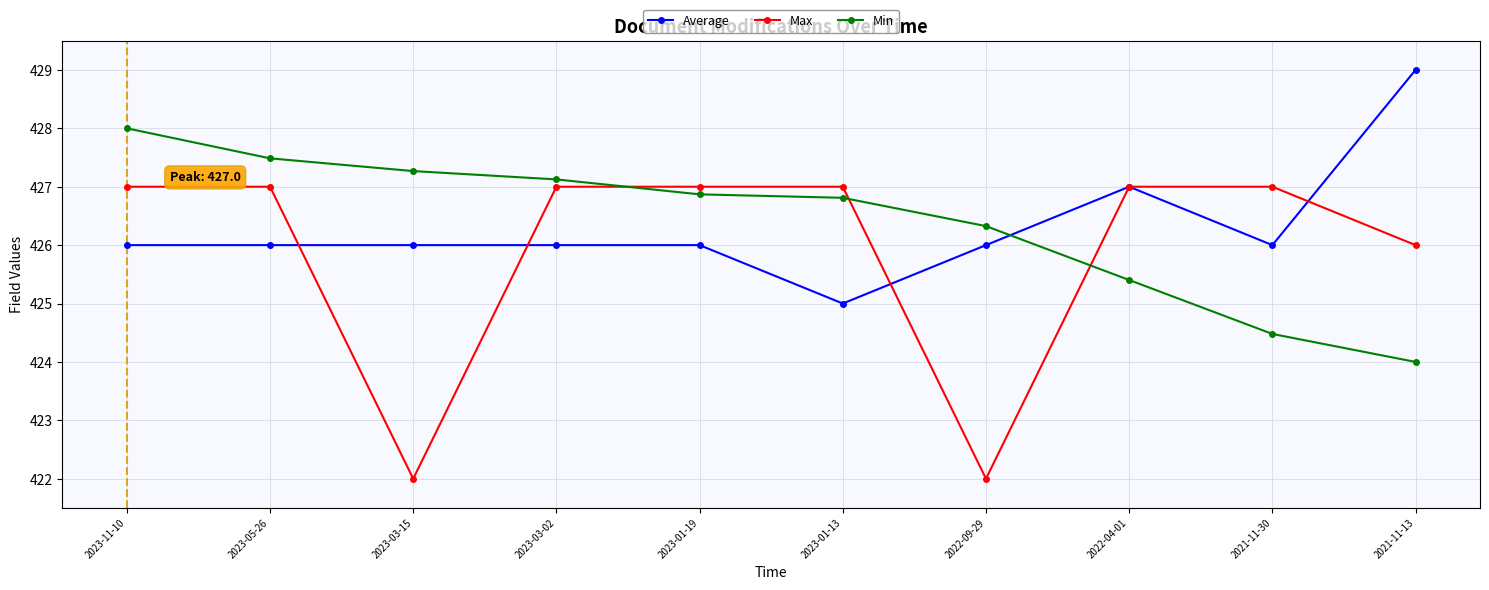

What is the maximum value for Average?

429.0